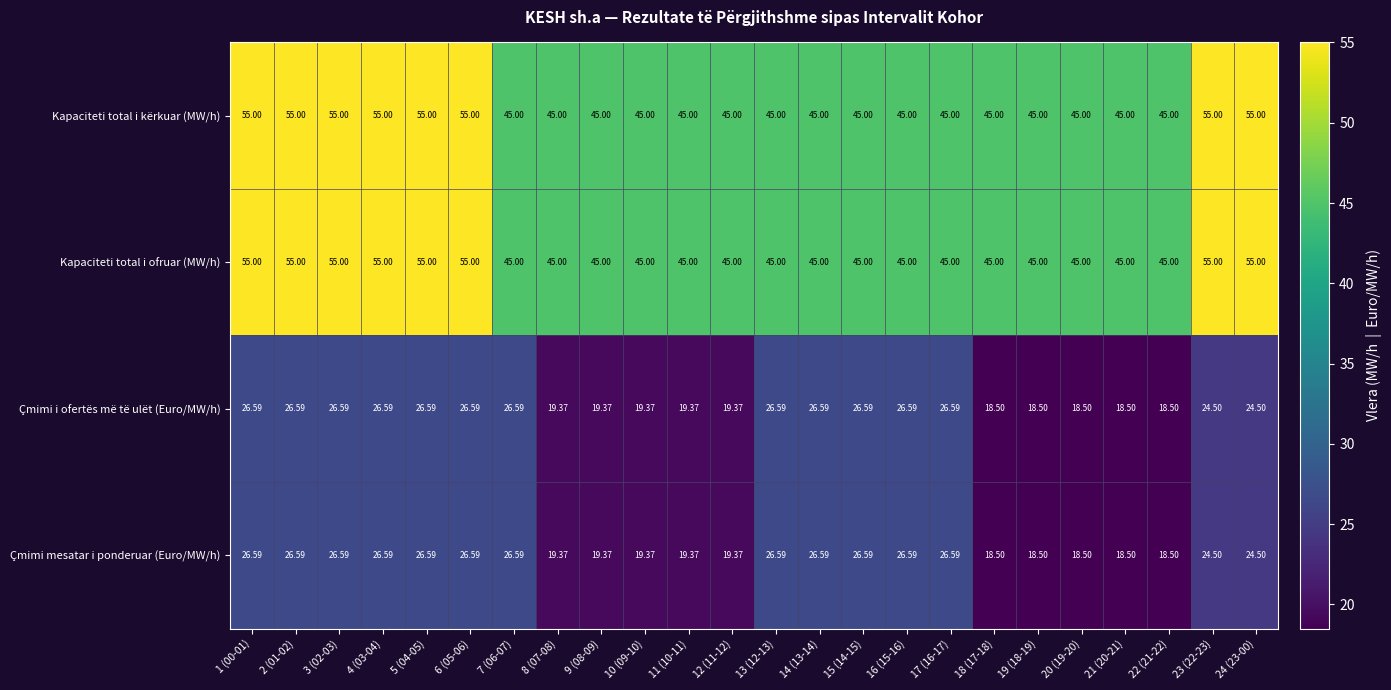

Is the value of Kapaciteti total i kërkuar (MW/h) at 2 (01-02) greater than the value of Çmimi i ofertës më të ulët (Euro/MW/h) at 12 (11-12)?

Yes